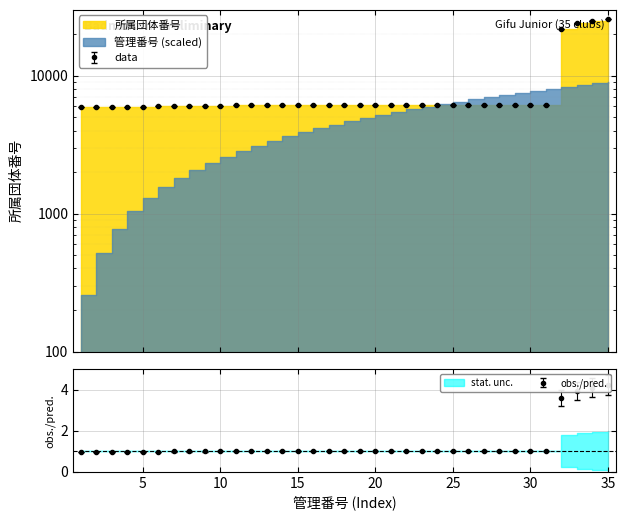

Reading left to right, transcribe all the data shown in this chart.

5905	5922	5933	5935	5936	6019	6039	6042	6043	6045	6087	6090	6093	6094	6097	6099	6100	6101	6102	6103	6104	6105	6107	6108	6109	6110	6113	6115	6116	6118	6119	21929	23999	24964	25884